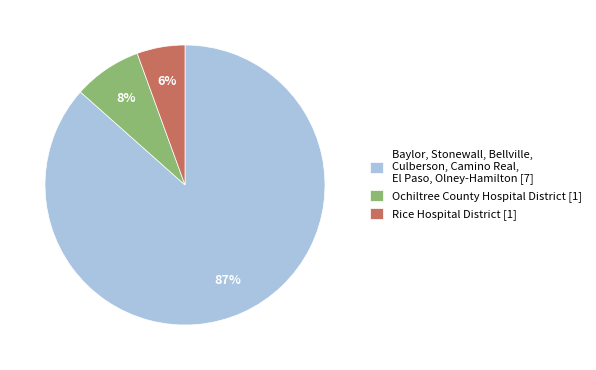

What is the largest slice in the pie chart?

Baylor, Stonewall, Bellville, Culberson, Camino Real, El Paso, Olney-Hamilton [7]